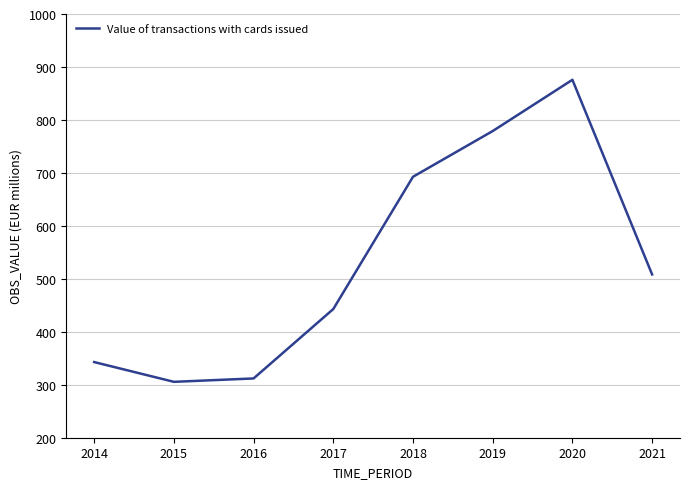

Where does the data first go above 508?

2018